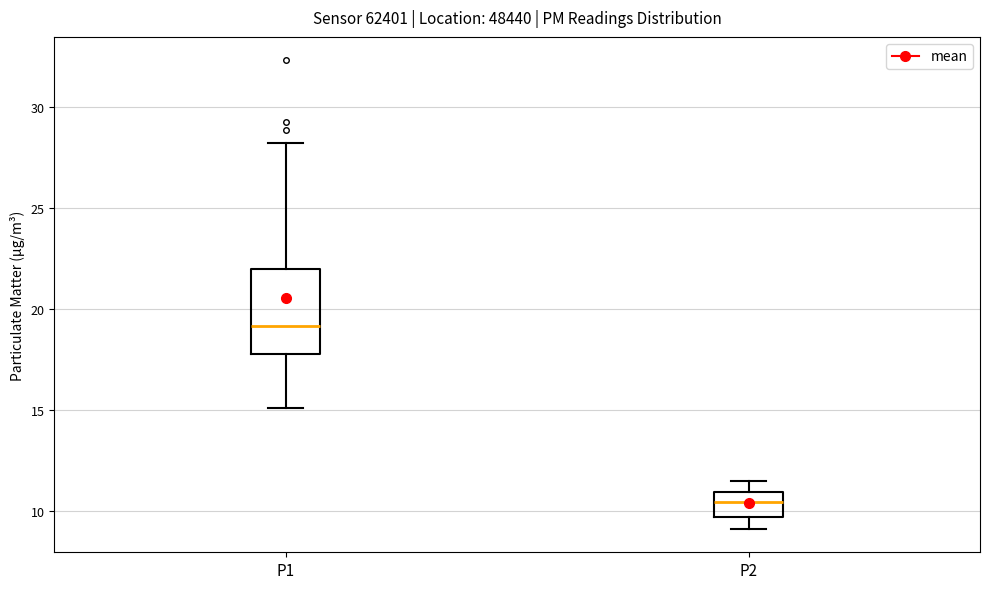

Which box is the tallest, from its lower edge to its upper edge?

P1